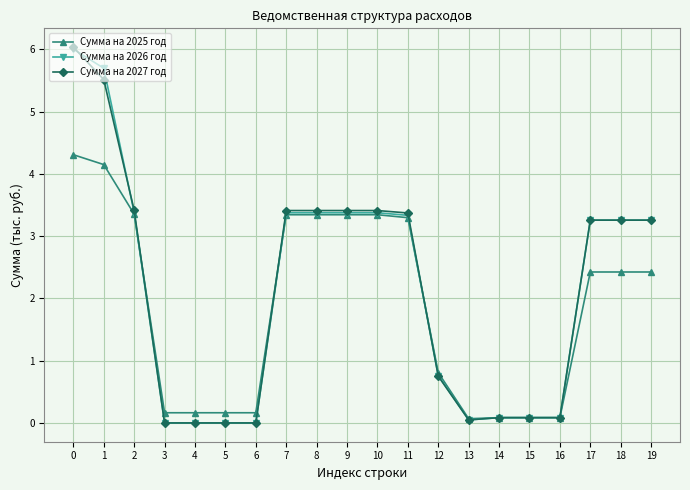

Is this an area chart (filled region under the line)?

No